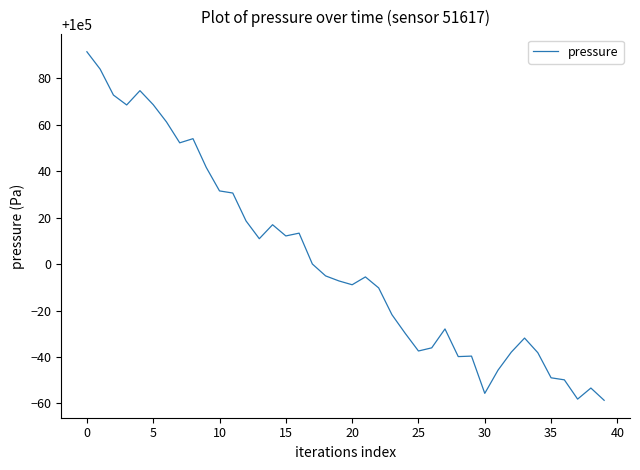

What is the smallest value displayed?

99941.4